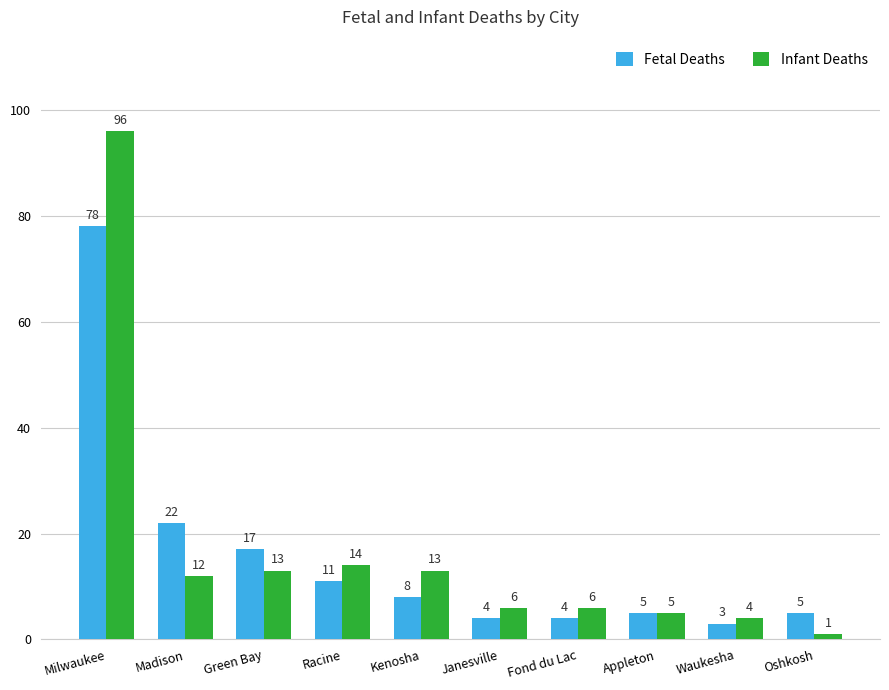

What is the difference between the second highest and second lowest values in the Fetal Deaths series?

18